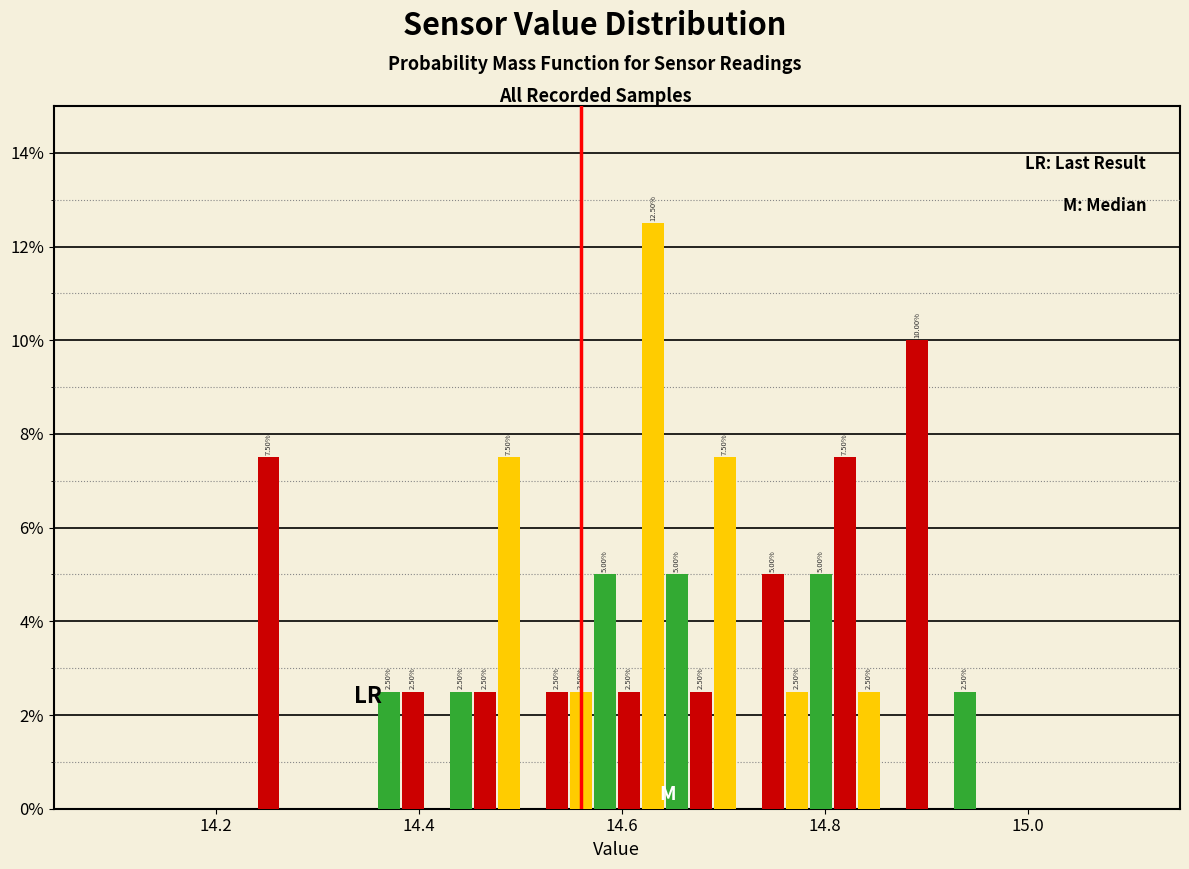

Around what value on the x-axis is the tallest bar? Give the approximate position of its centre, as read against the axis.

14.64